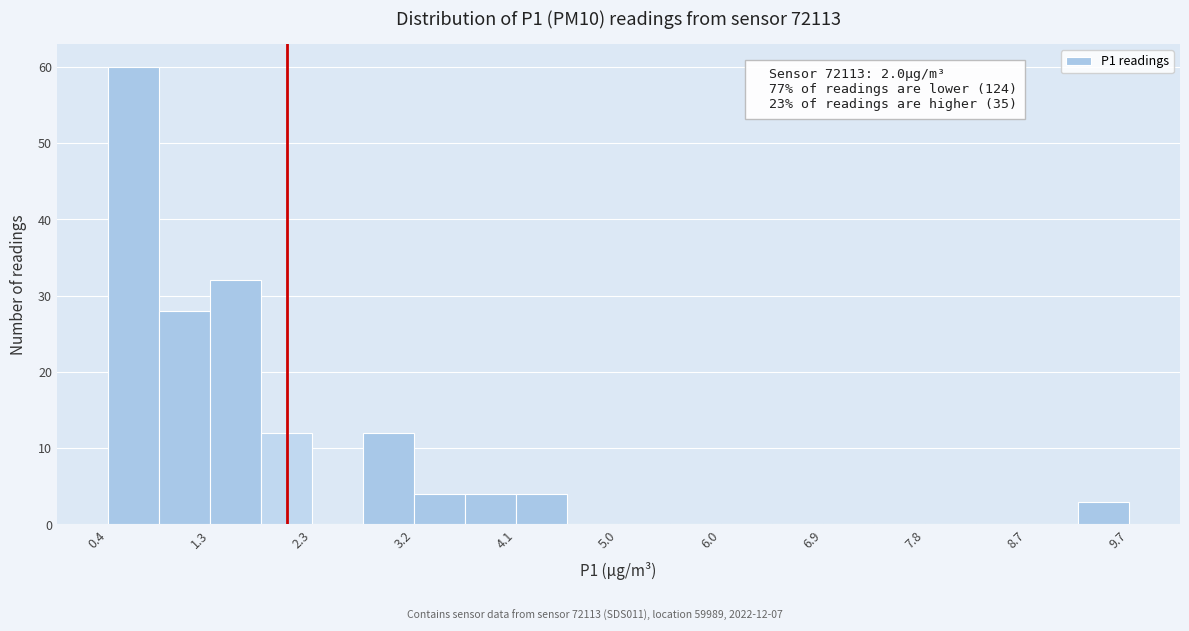

Over which range of the x-axis is the bar tallest?

0.4 to 0.9